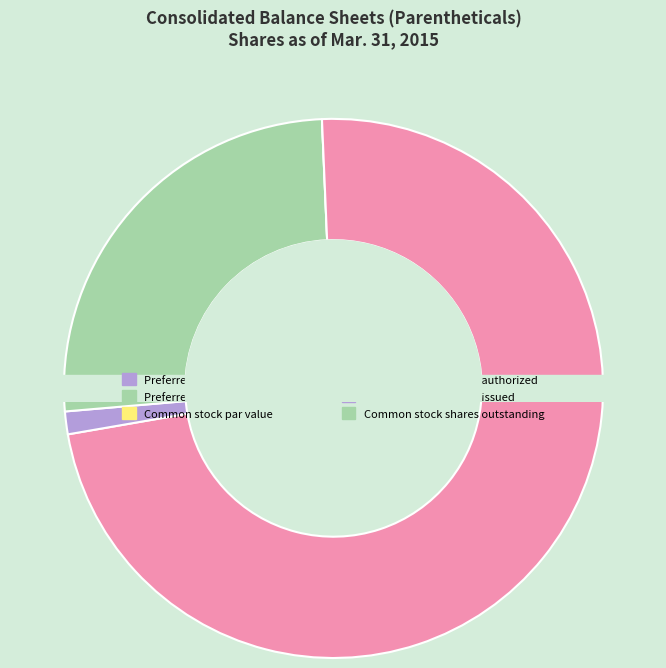

What is the smallest slice in the pie chart?

Preferred stock shares issued